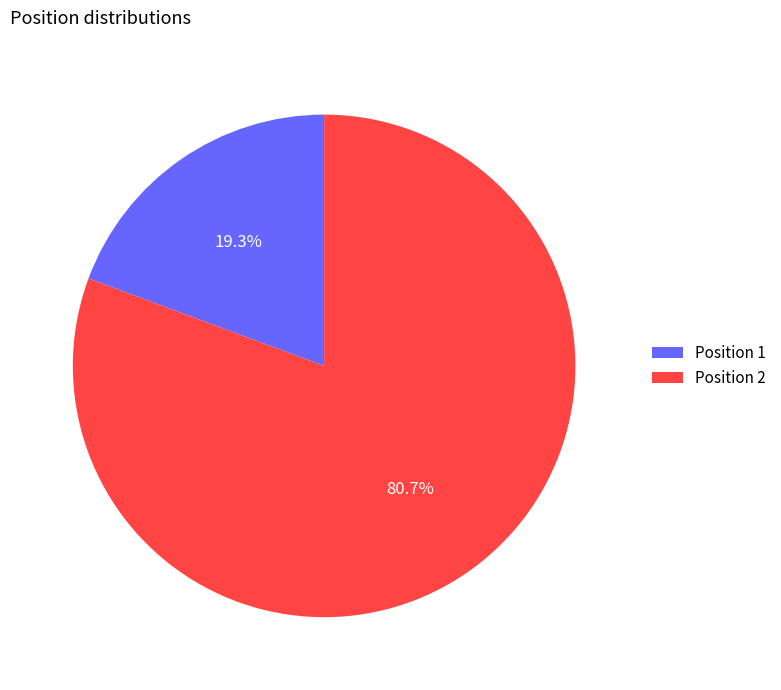

Rank the categories by value from lowest to highest.

Position 1, Position 2